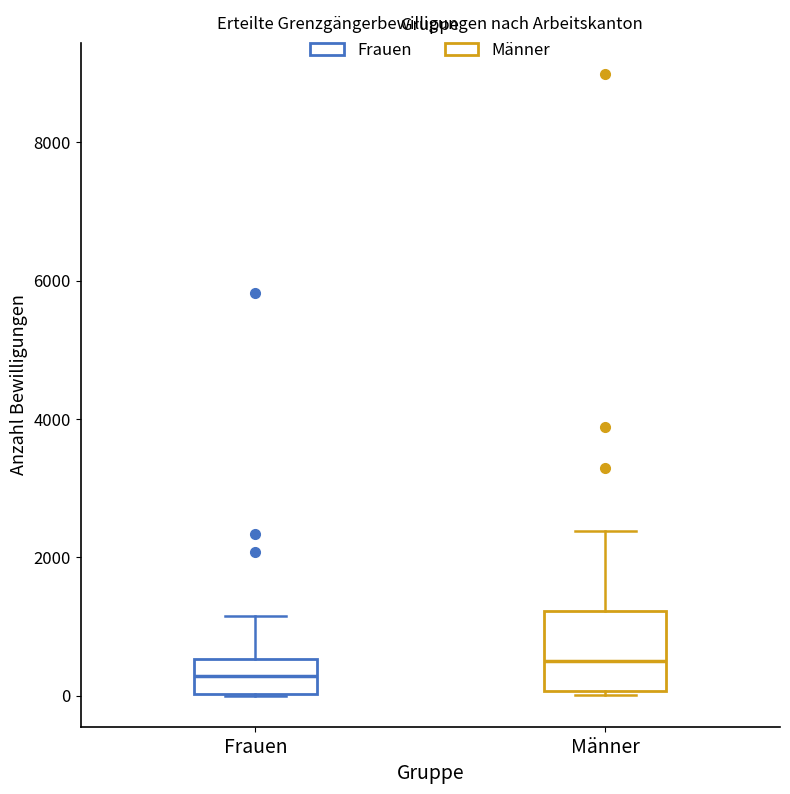

Reading left to right, transcribe this box plot: for each box, give where its median line is, the range the box spans, and where its two whiskers end, as read against the y-axis. The values are not printed on the chart, so give them approximately, as read against the axis.

Frauen: median 200, box 0 to 600, whiskers 0 to 1200
Männer: median 600, box 0 to 1200, whiskers 0 (just below the box's lower edge) to 2400